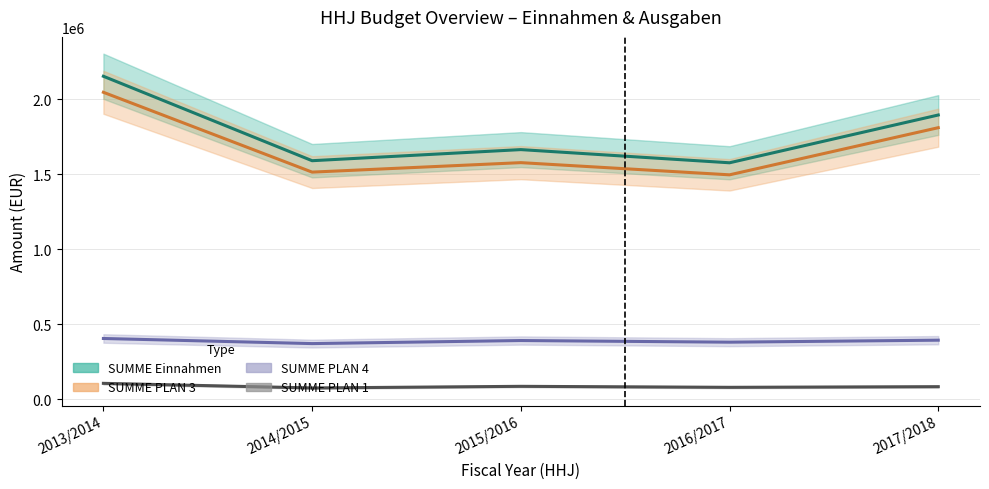

Reading right to left, list all the values displayed in this chart.

SUMME Einnahmen: 1894434.6	1576150.0	1663914.1	1589973.8	2152511.0
SUMME PLAN 3: 1809881.6	1495887.5	1577025.7	1513909.7	2045718.4
SUMME PLAN 4: 394338.1	381024.5	392033.3	371575.1	405604.9
SUMME PLAN 1: 84553.0	80262.5	86888.4	76064.1	106792.6